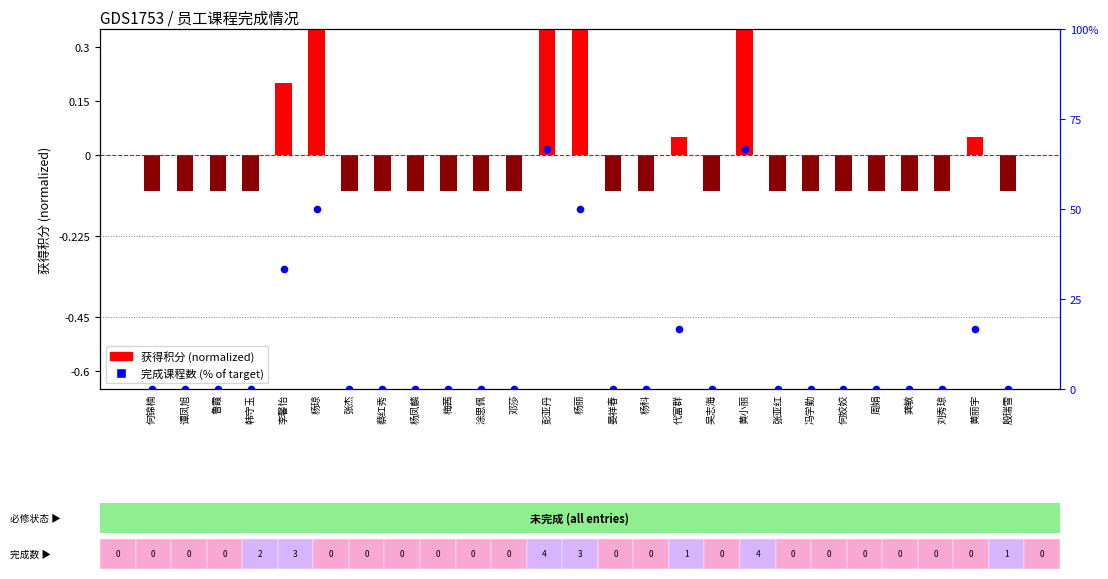

Which series has the largest total across all categories?

完成课程数 (% of target)